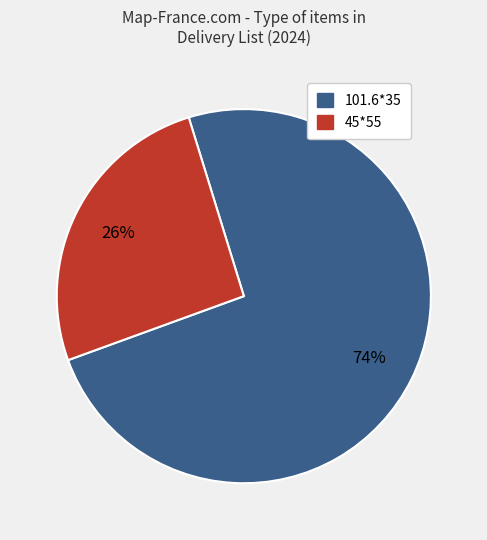

To the nearest percent, what portion does 45*55 represent?

26%